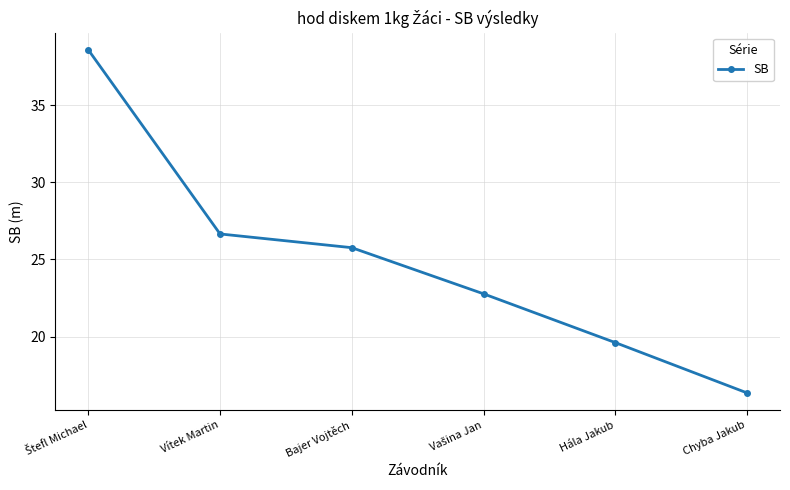

What is the greatest value displayed?

38.6